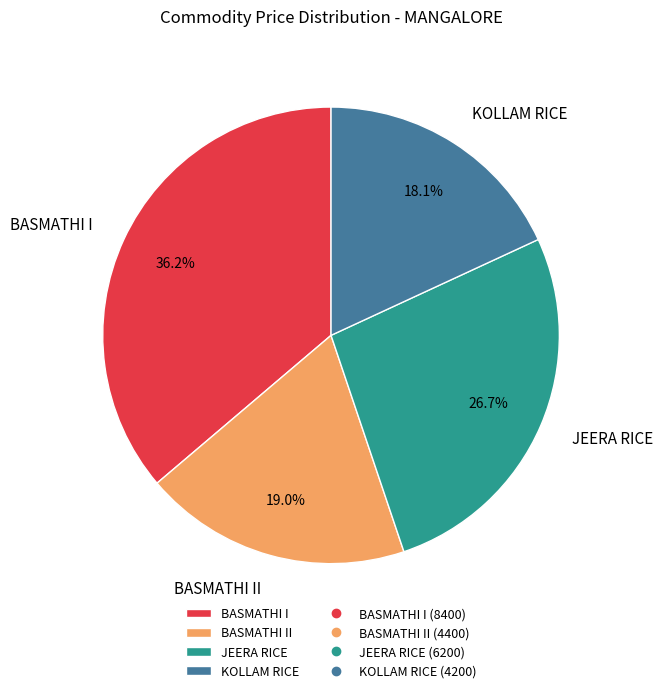

Combined, what portion of the pie is JEERA RICE and BASMATHI II?

45.7%